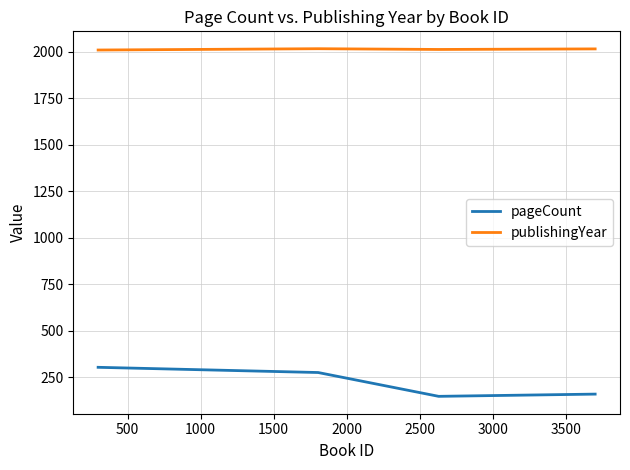

Which series has the largest total across all categories?

publishingYear